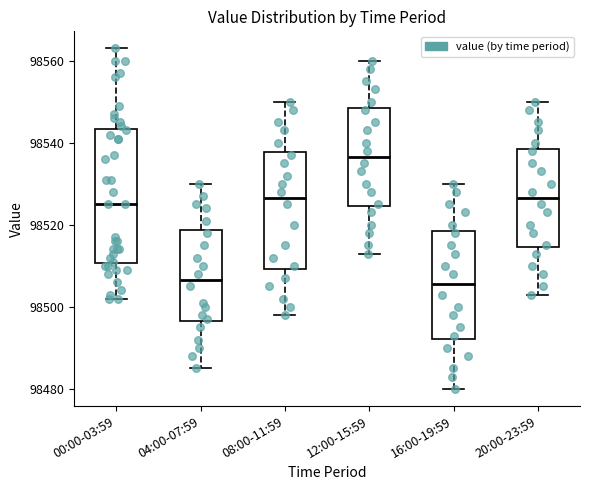

Where does the upper whisker of the box for 04:00-07:59 end on the y-axis? The values are not printed on the chart, so give them approximately, as read against the axis.

98530